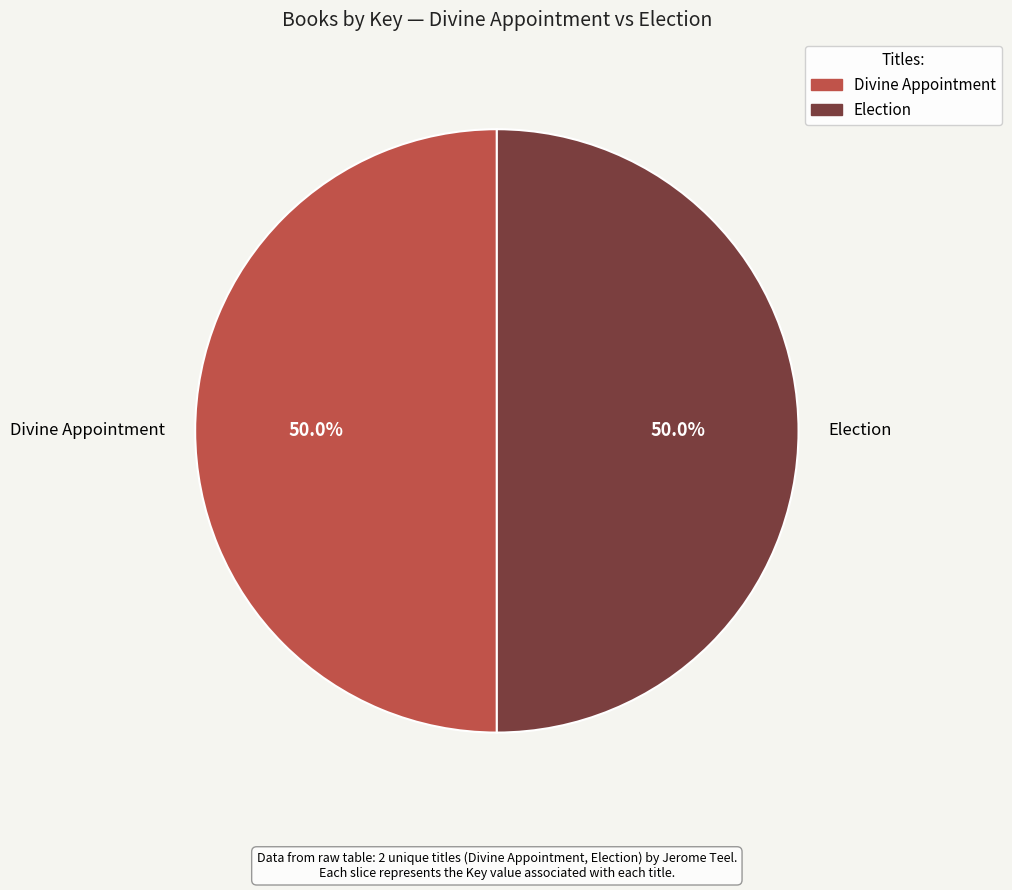

To the nearest percent, what portion does Divine Appointment represent?

50%